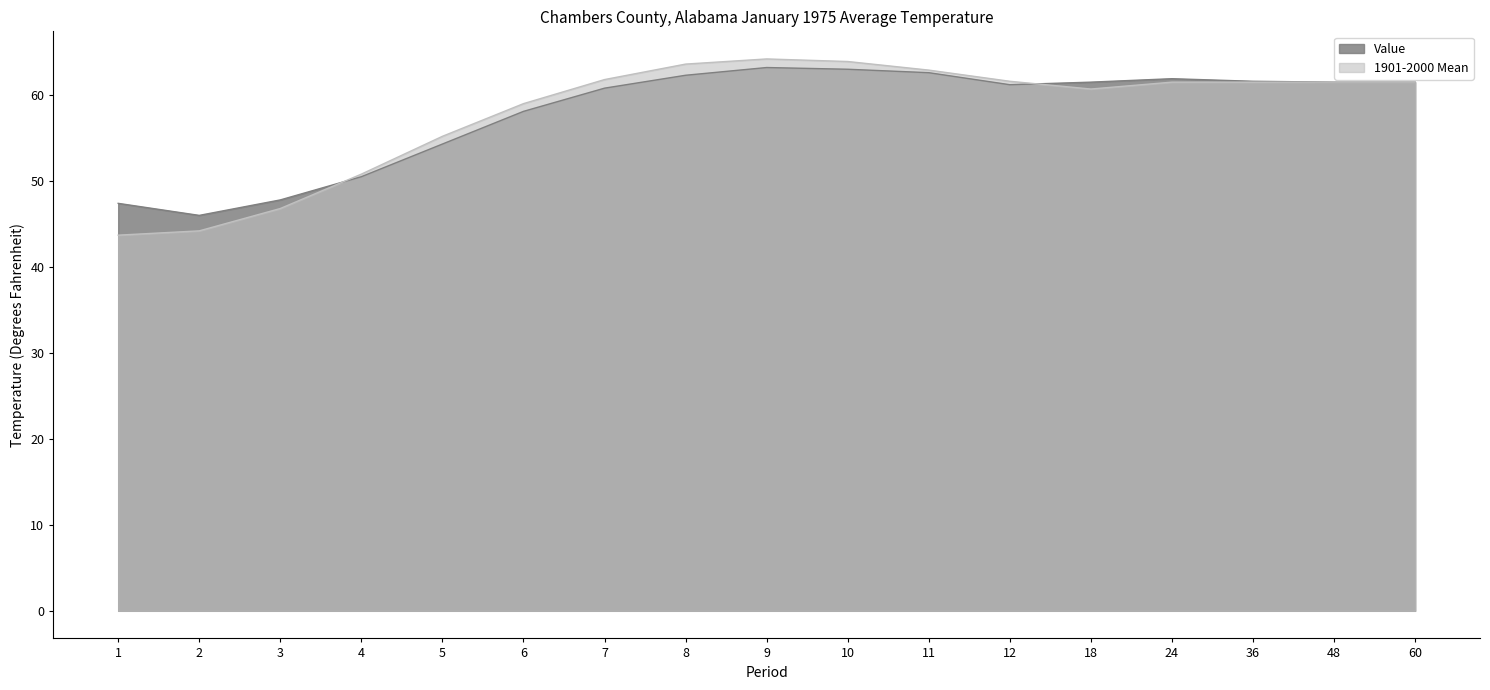

True or false: Value has more than 2 points higher than both neighbors.

False